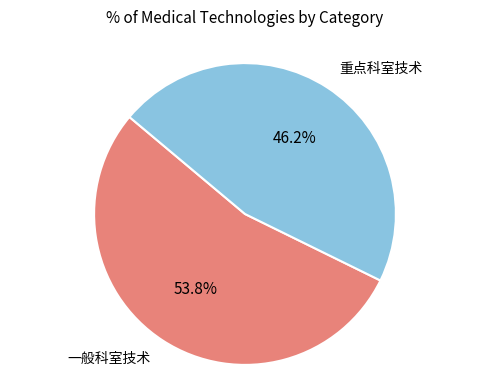

Is there any slice that represents more than half of the pie?

Yes